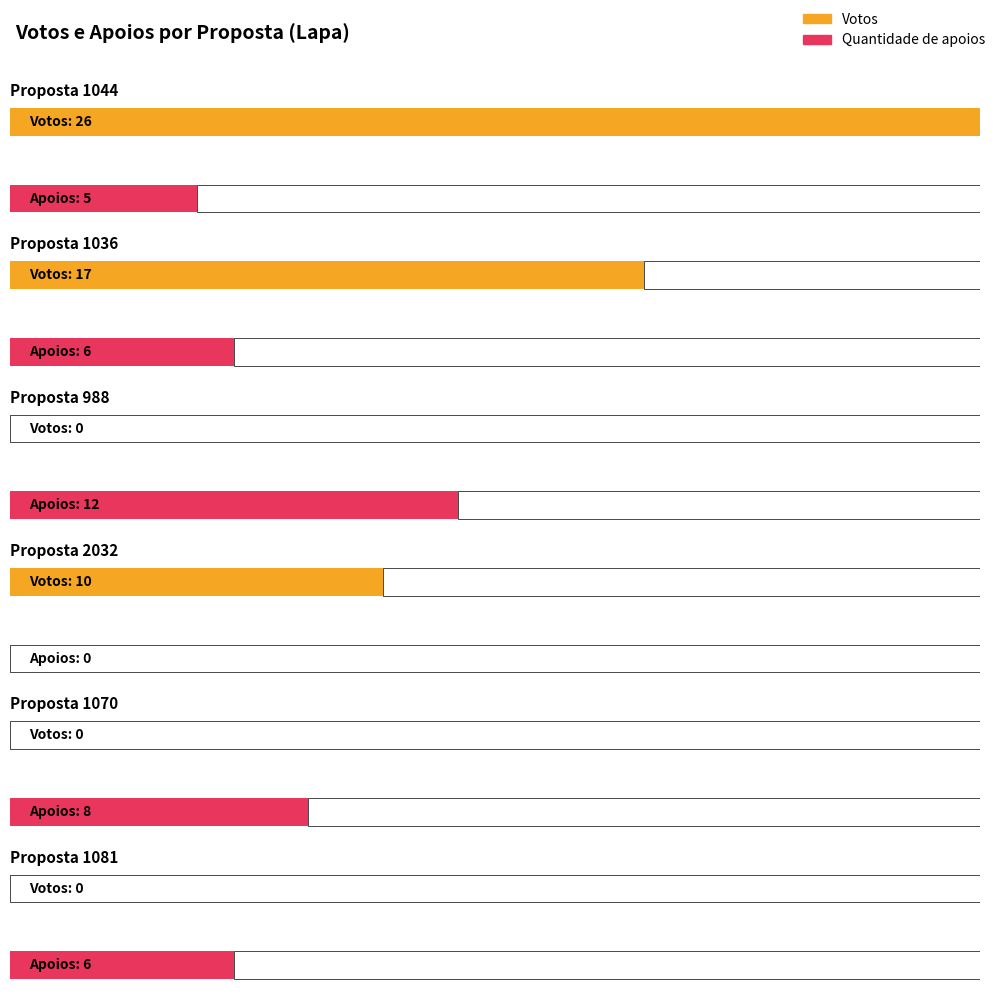

Is it true that Votos equals 24 at 1036?

False